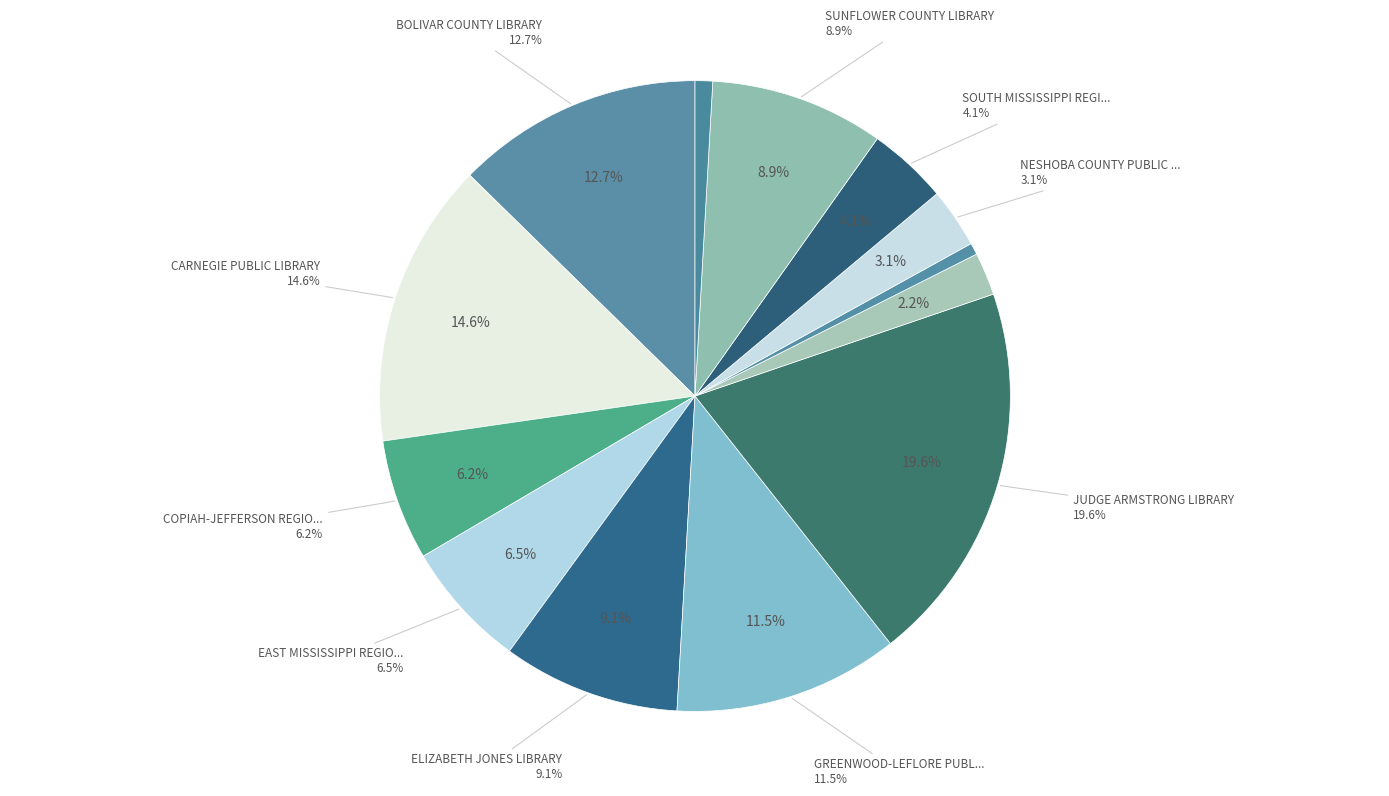

True or false: MARSHALL COUNTY LIBRARY accounts for 1% of the total.

True